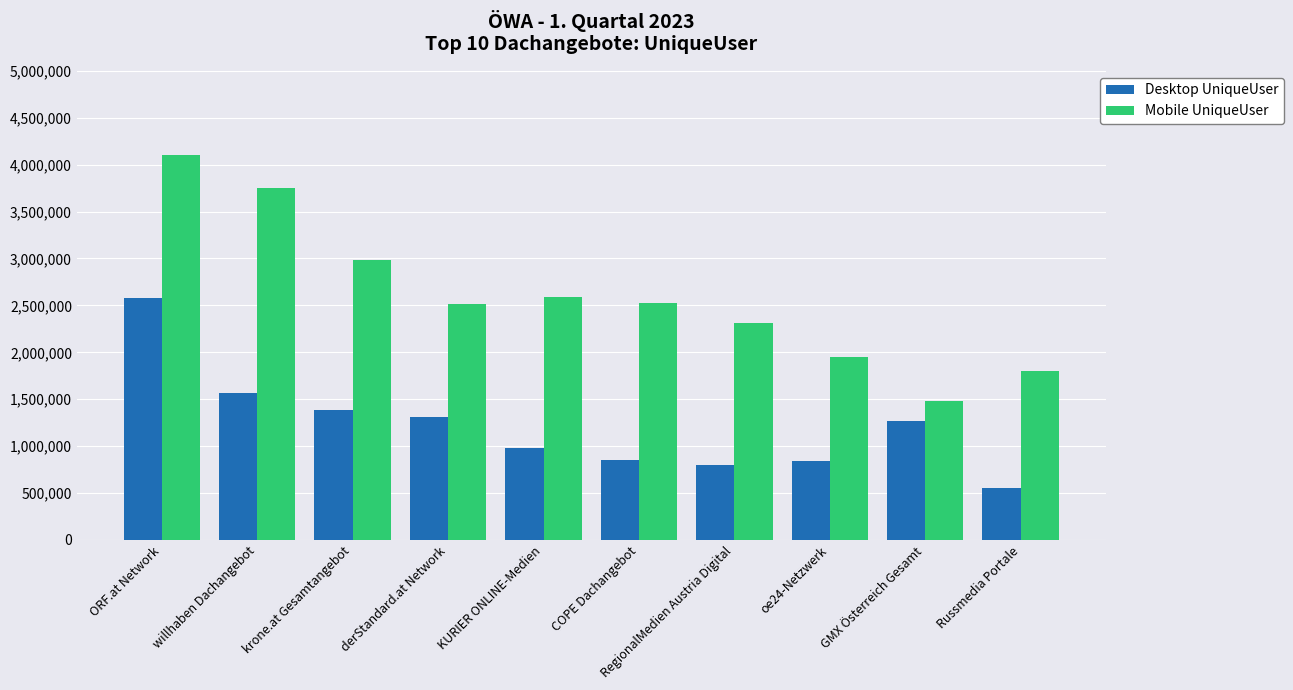

How many bars are there in total?

20